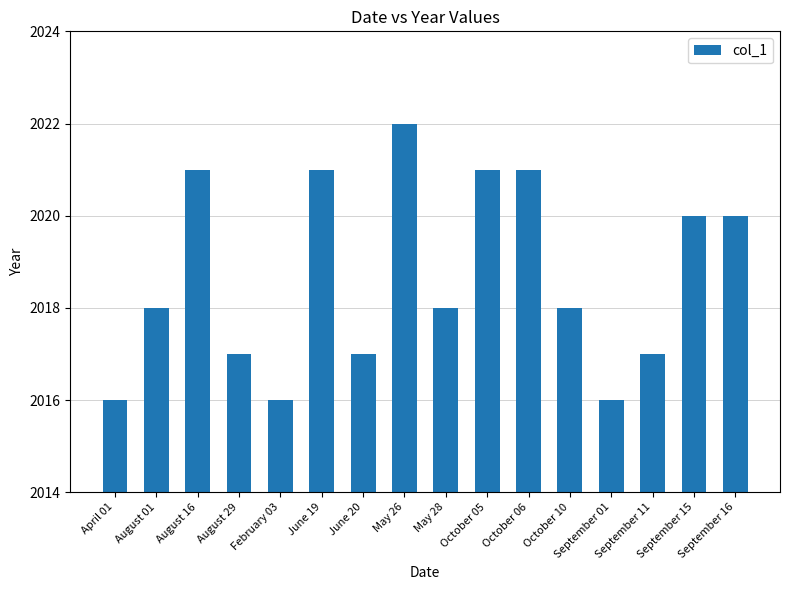

Reading left to right, list all the values displayed in this chart.

2016	2018	2021	2017	2016	2021	2017	2022	2018	2021	2021	2018	2016	2017	2020	2020